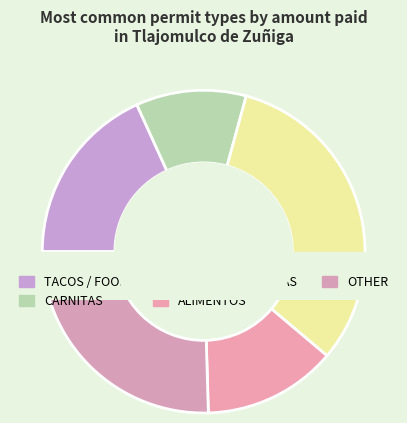

Is it true that POLLOS ASADOS is 16% of the pie?

False